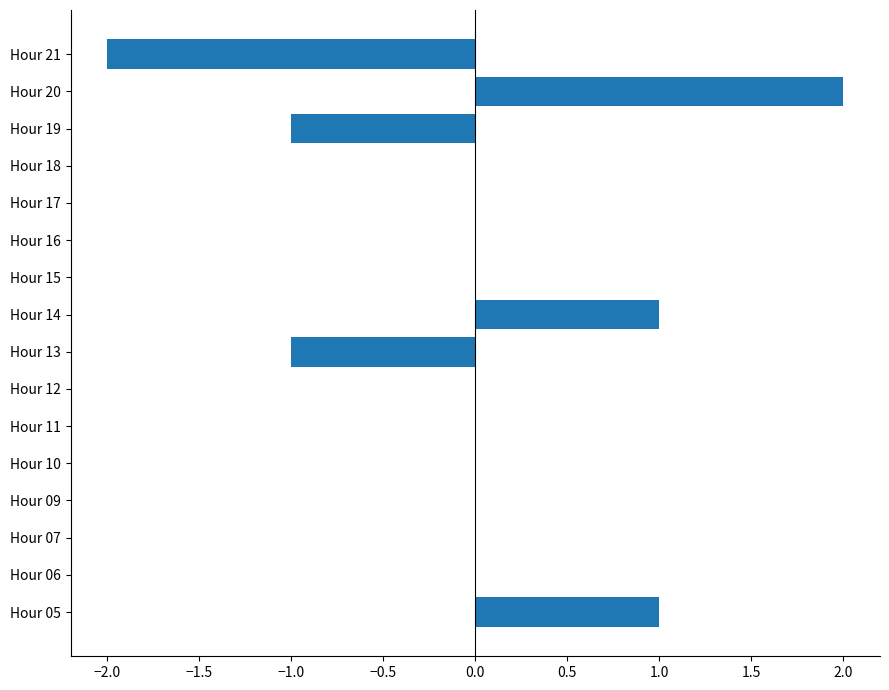

Which label corresponds to the largest value in the chart?

Hour 20